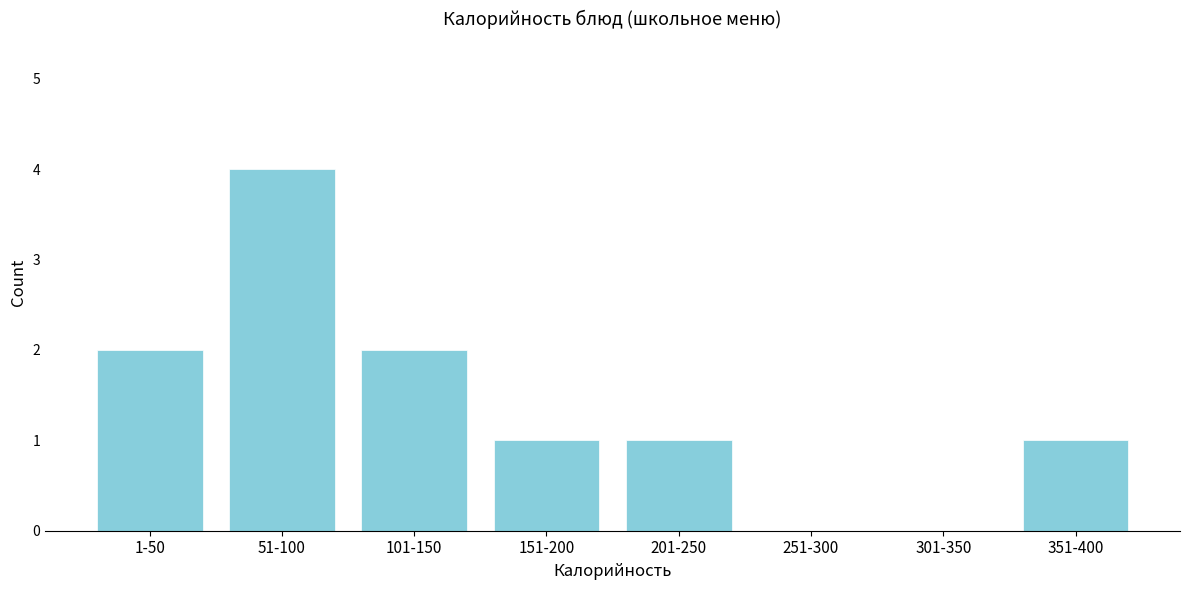

Reading left to right, extract all data points from this chart.

1-50=2	51-100=4	101-150=2	151-200=1	201-250=1	251-300=0	301-350=0	351-400=1